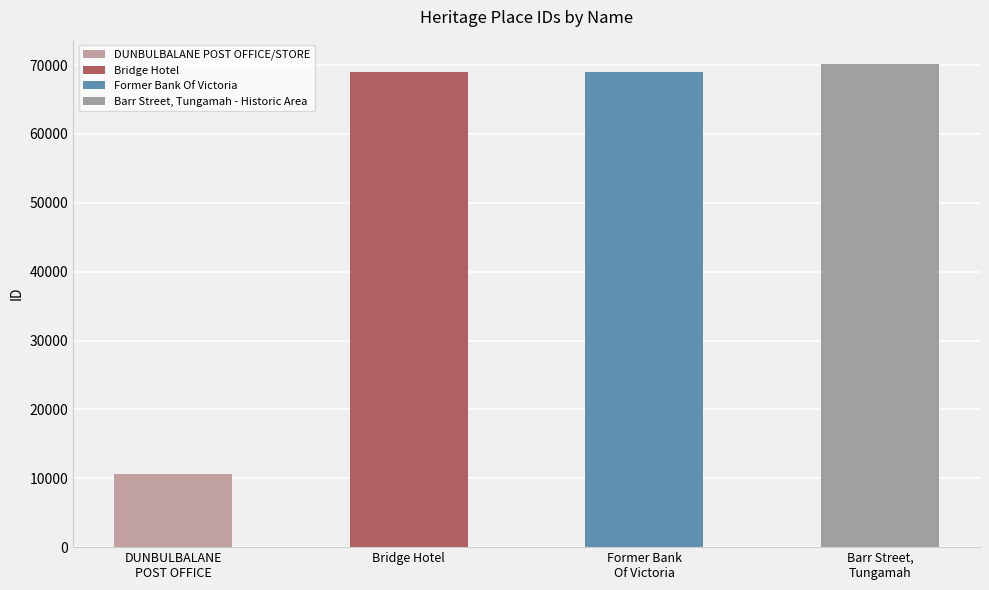

Does the chart contain stacked bars?

No